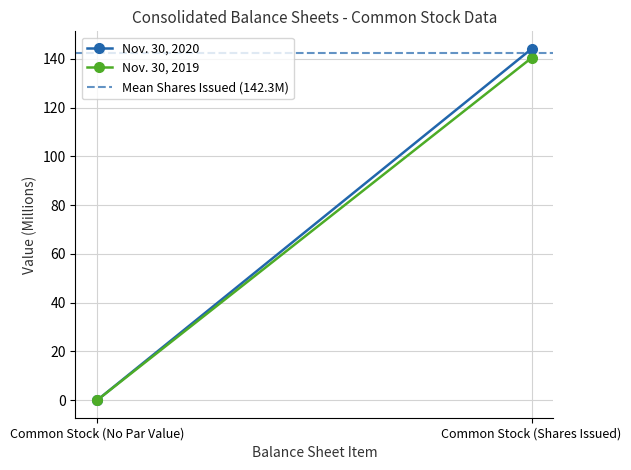

What is the greatest value displayed?

144.1